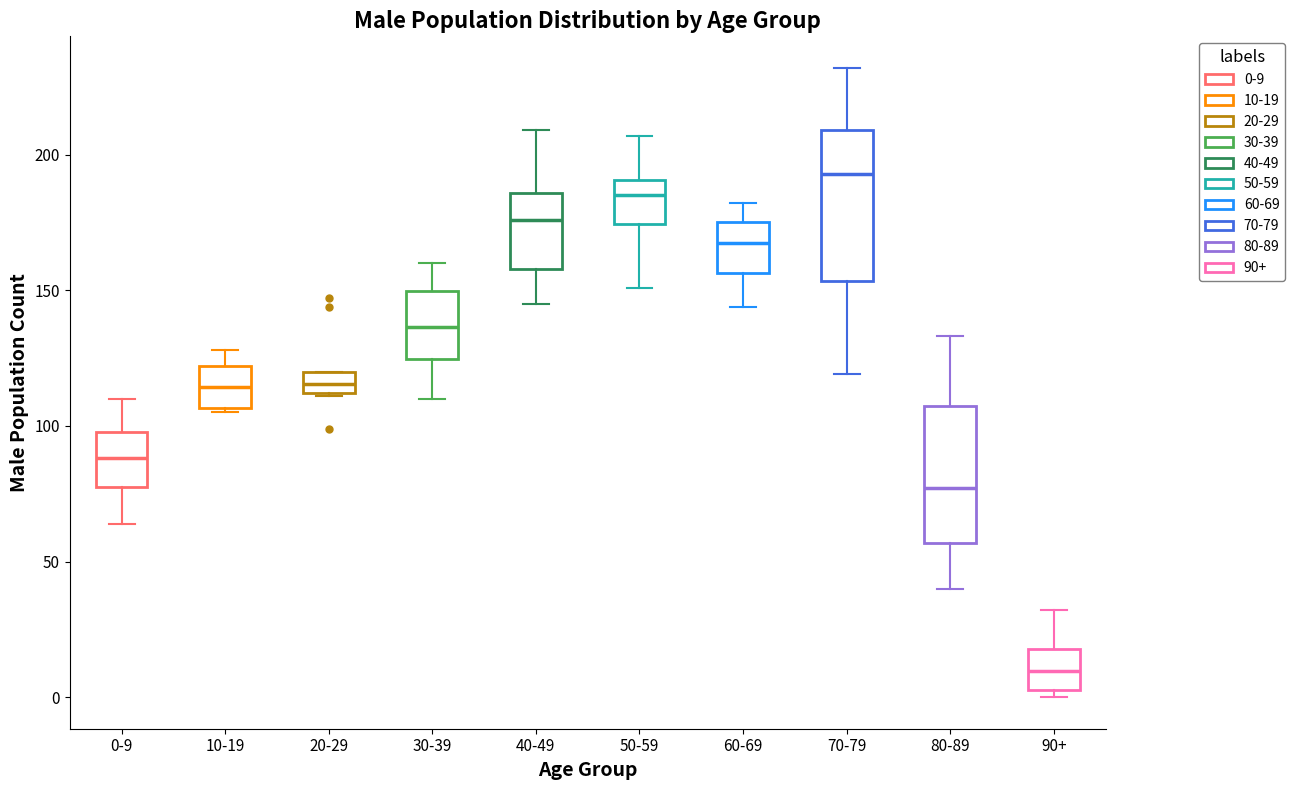

Reading left to right, transcribe this box plot: for each box, give where its median line is, the range the box spans, and where its two whiskers end, as read against the y-axis. The values are not printed on the chart, so give them approximately, as read against the axis.

0-9: median 90, box 80 to 100, whiskers 65 to 110
10-19: median 115, box 105 to 120, whiskers 105 to 130
20-29: median 115, box 110 to 120, whiskers 110 to 120
30-39: median 135, box 125 to 150, whiskers 110 to 160
40-49: median 175, box 160 to 185, whiskers 145 to 210
50-59: median 185, box 175 to 190, whiskers 150 to 205
60-69: median 170, box 155 to 175, whiskers 145 to 180
70-79: median 195, box 155 to 210, whiskers 120 to 230
80-89: median 75, box 55 to 105, whiskers 40 to 135
90+: median 10, box 5 to 20, whiskers 0 to 30